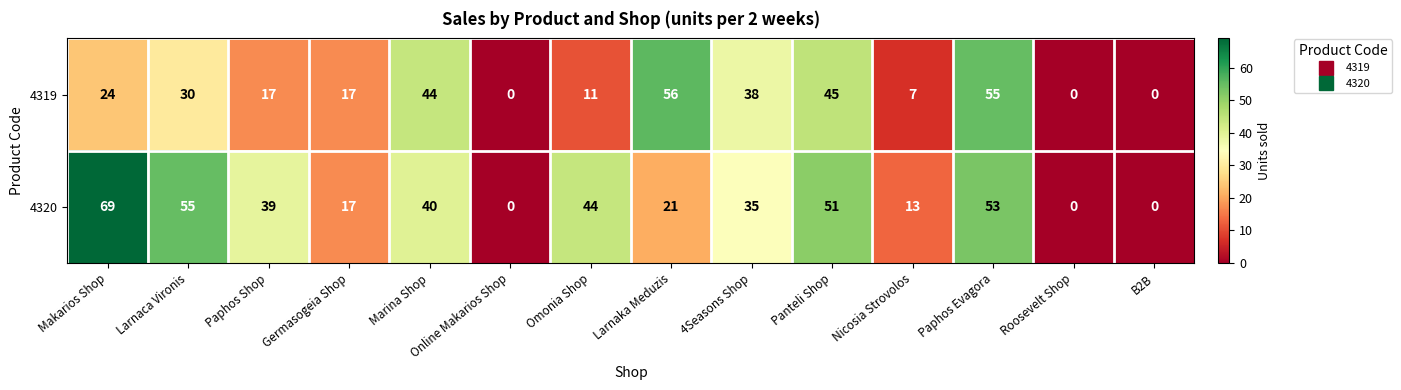

What value does the 4320 series have at 4Seasons Shop?

35